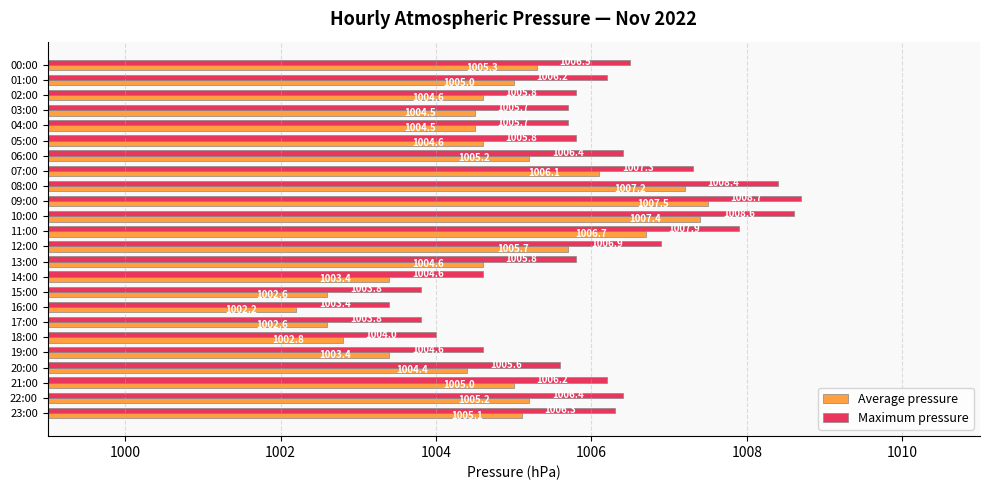

Is it true that Average pressure equals 1004.4 at 20:00?

True